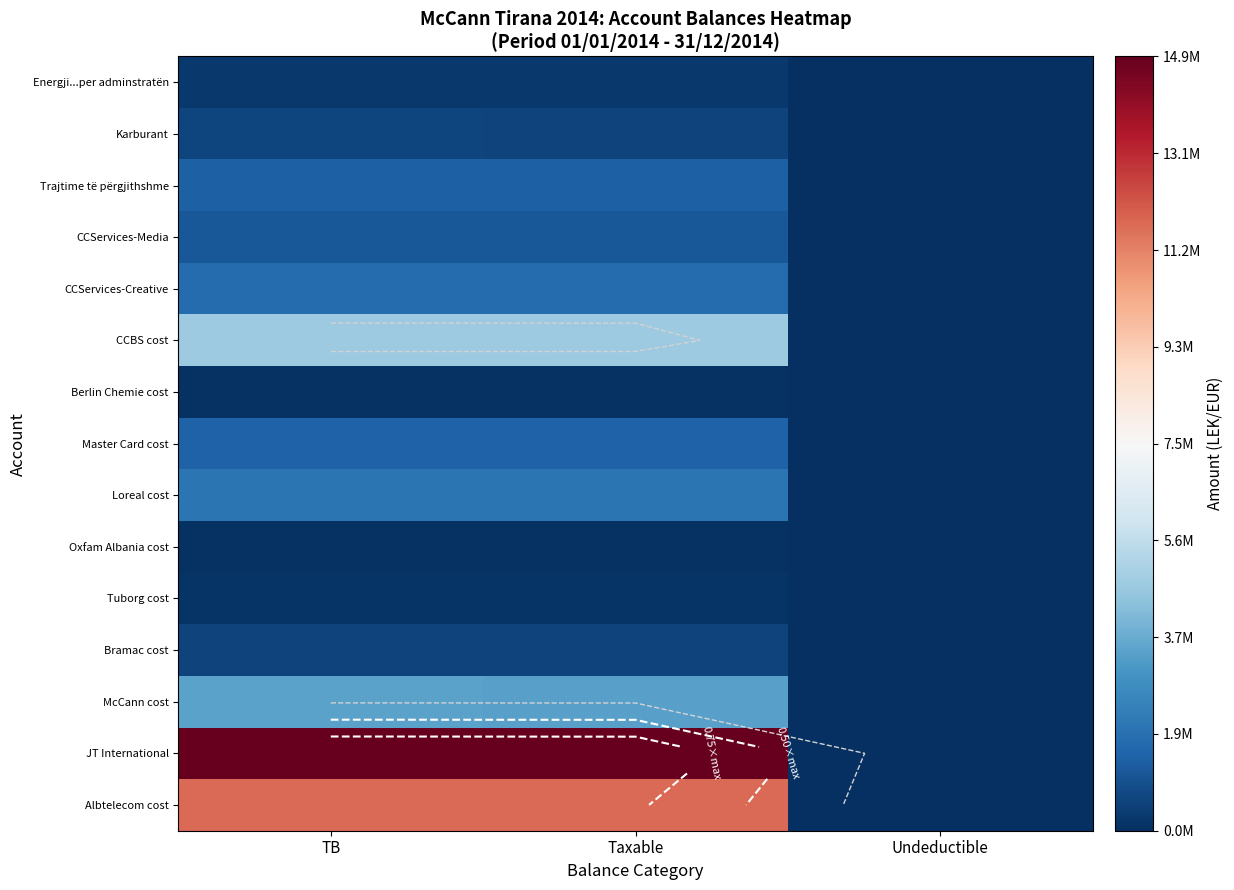

Is it true that Bramac cost equals 968715.5 at Taxable?

False